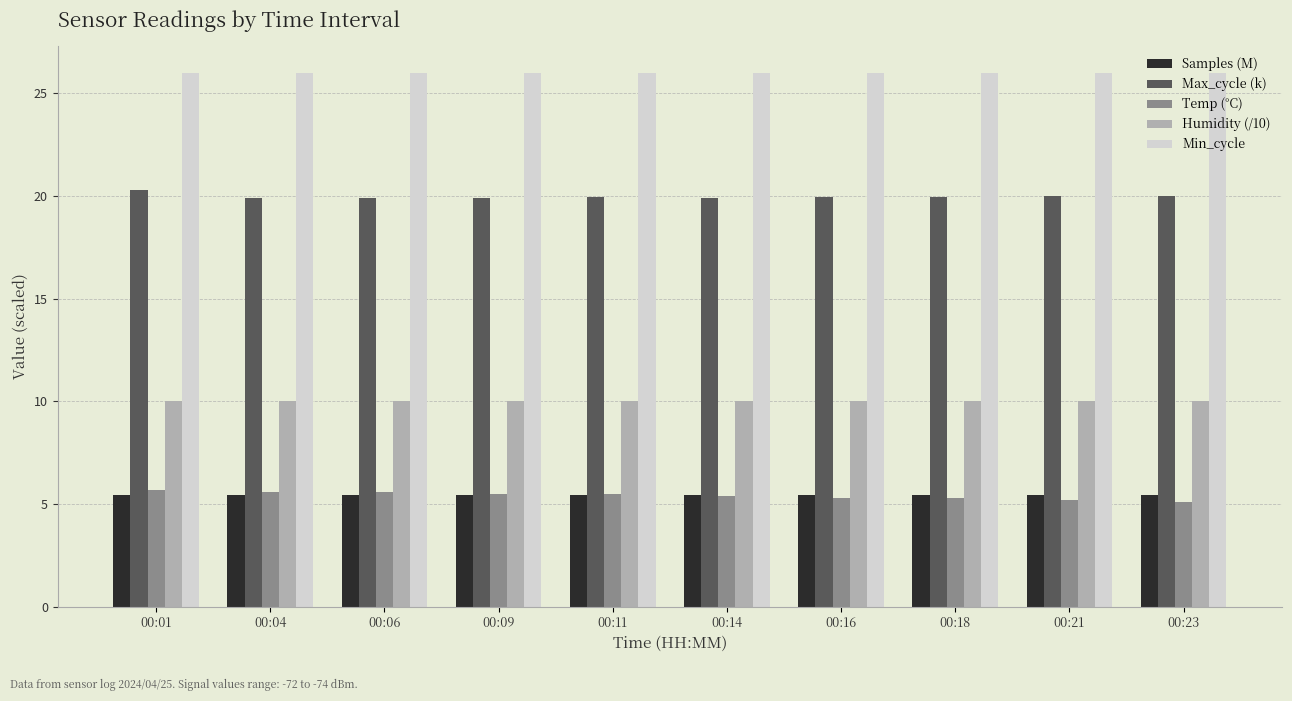

At how many categories does at least one series exceed 24?

10